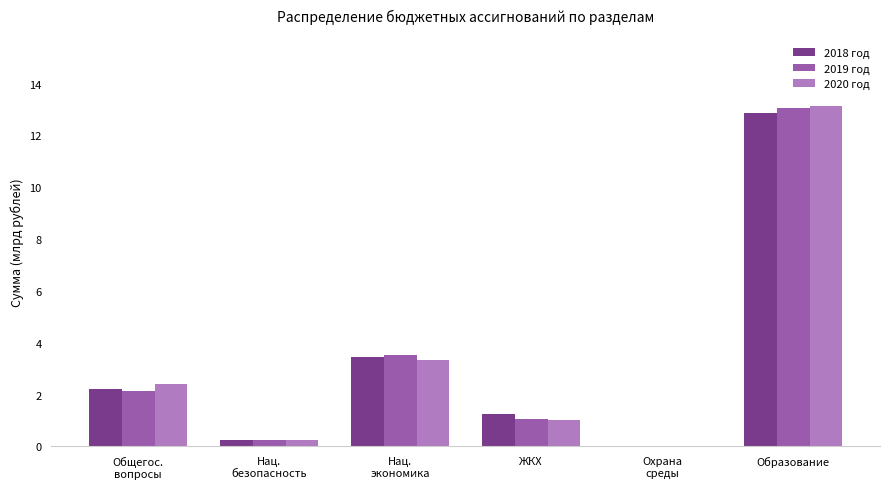

How many distinct data groups are displayed?

3